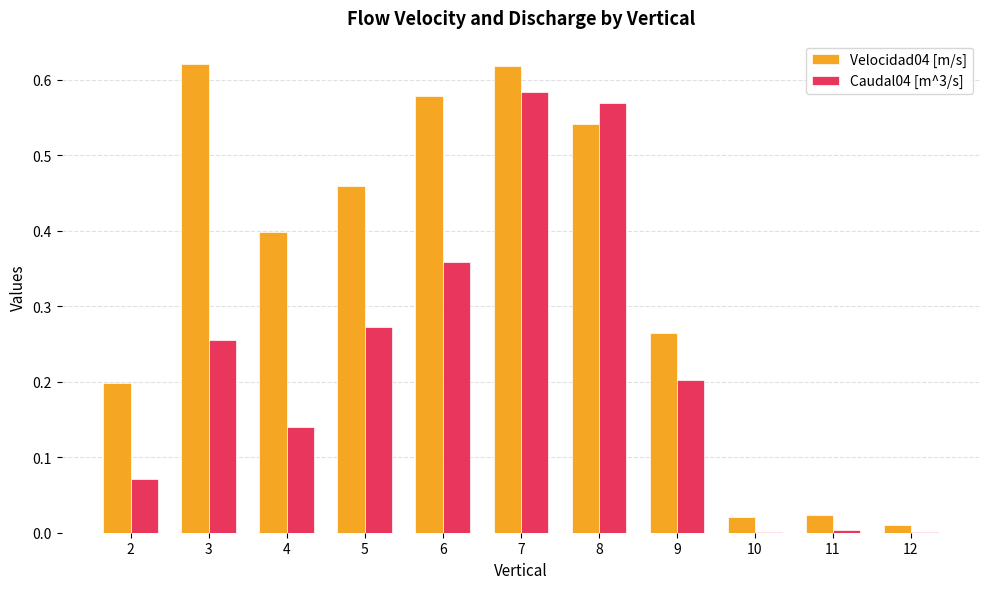

Is the value of Velocidad04 [m/s] at 2 greater than the value of Caudal04 [m^3/s] at 11?

Yes